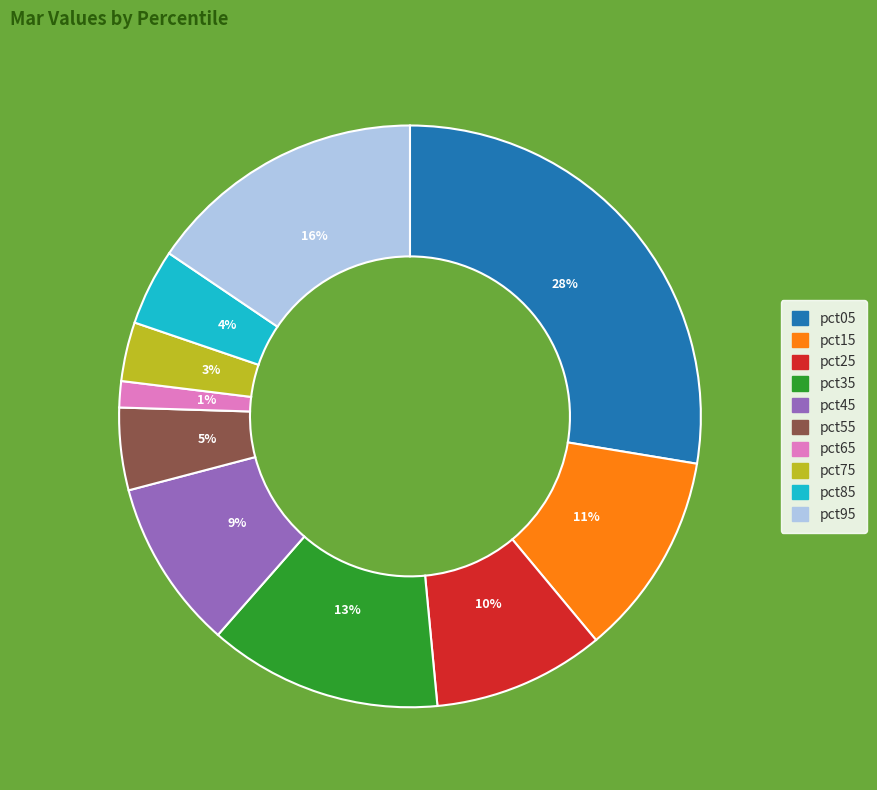

To the nearest percent, what is the difference between the pct85 and pct65 slice percentages?

3%